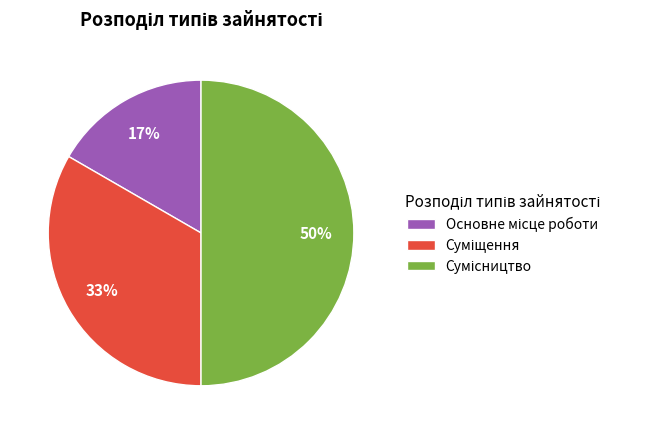

To the nearest percent, what is the difference between the largest and smallest slice percentages?

33%